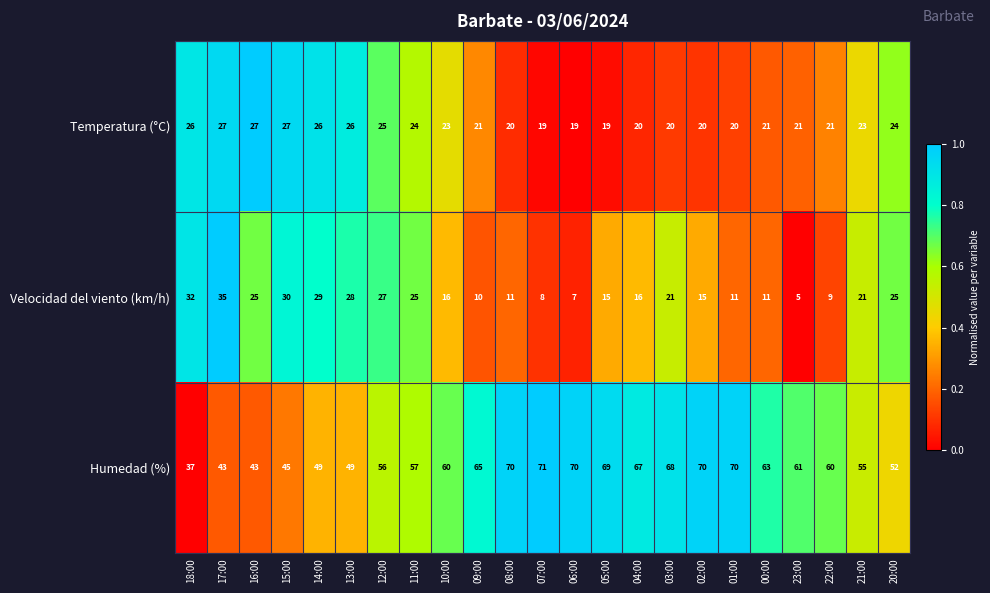

What is the sum of the Velocidad del viento (km/h) values at 11:00 and 14:00?

54